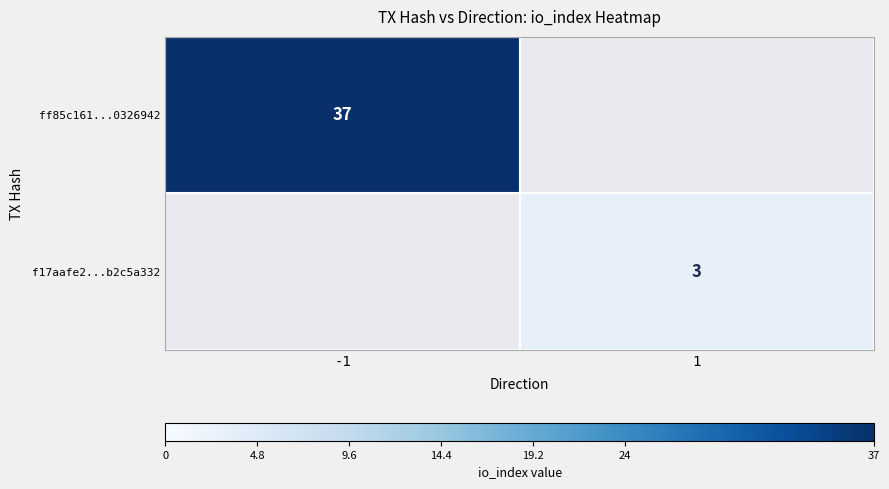

True or false: f17aafe2...b2c5a332 has a value of 4 at 1.

False